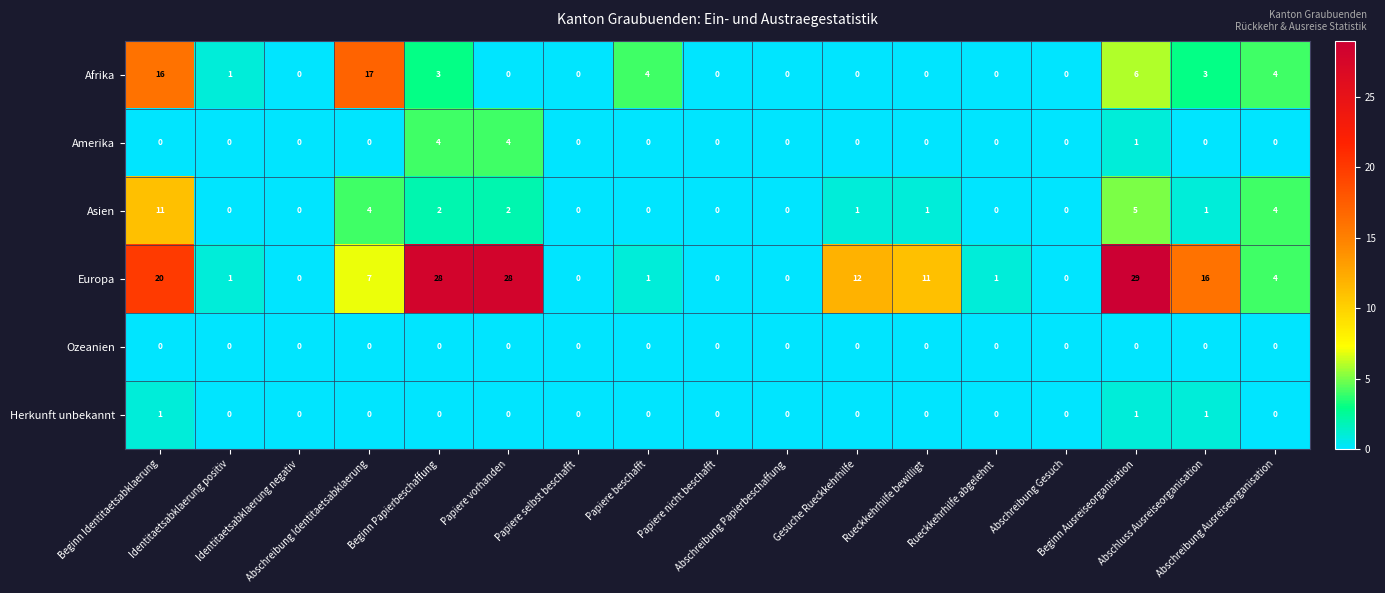

What is the difference between the highest and lowest values at Papiere vorhanden?

28